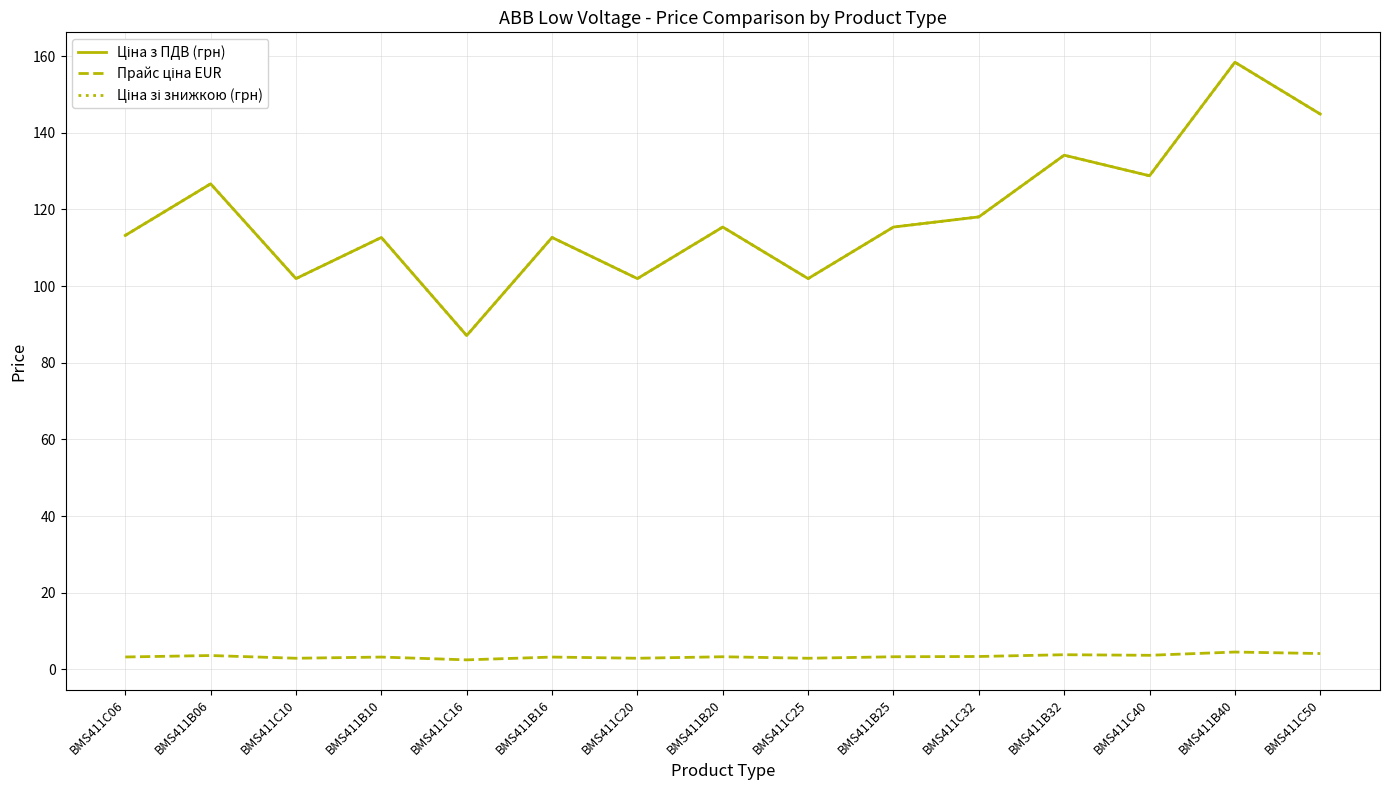

What is the minimum value shown in the chart?

2.5